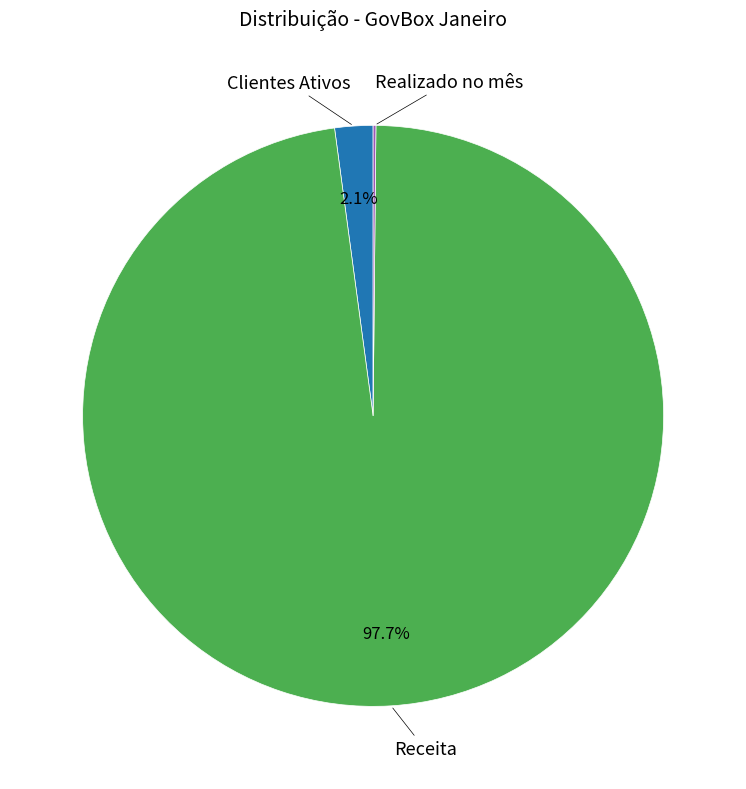

The Clientes Ativos slice represents 11% of the pie. True or false?

False